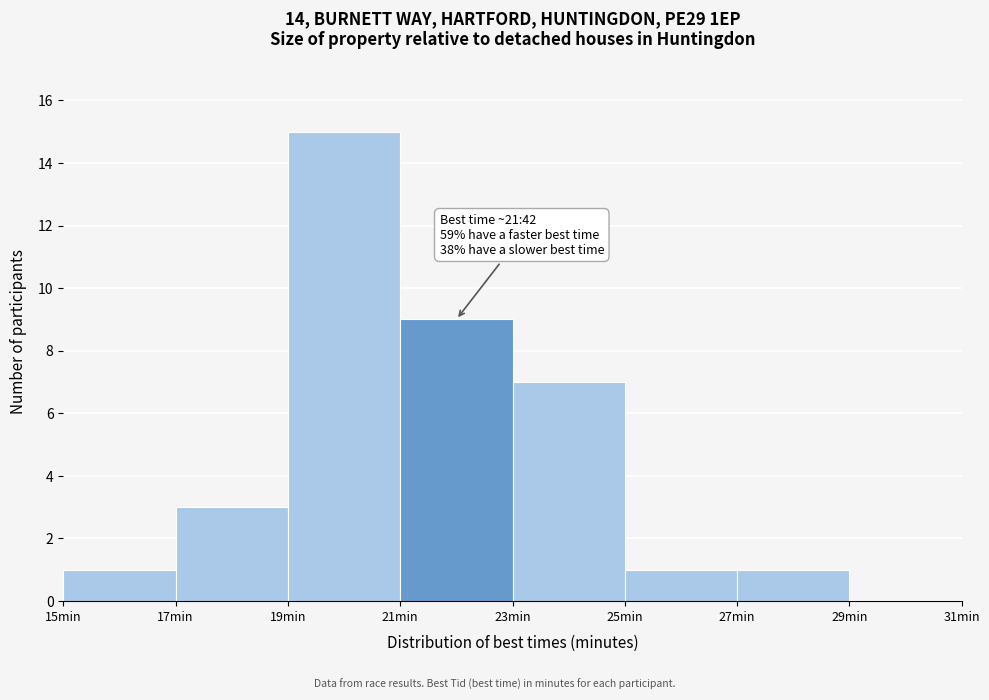

Which range on the x-axis has the tallest bar?

19 to 21